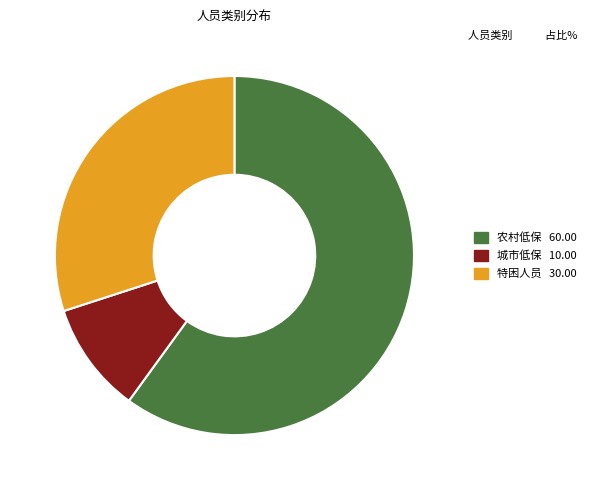

Rank the categories by value from lowest to highest.

城市低保, 特困人员, 农村低保